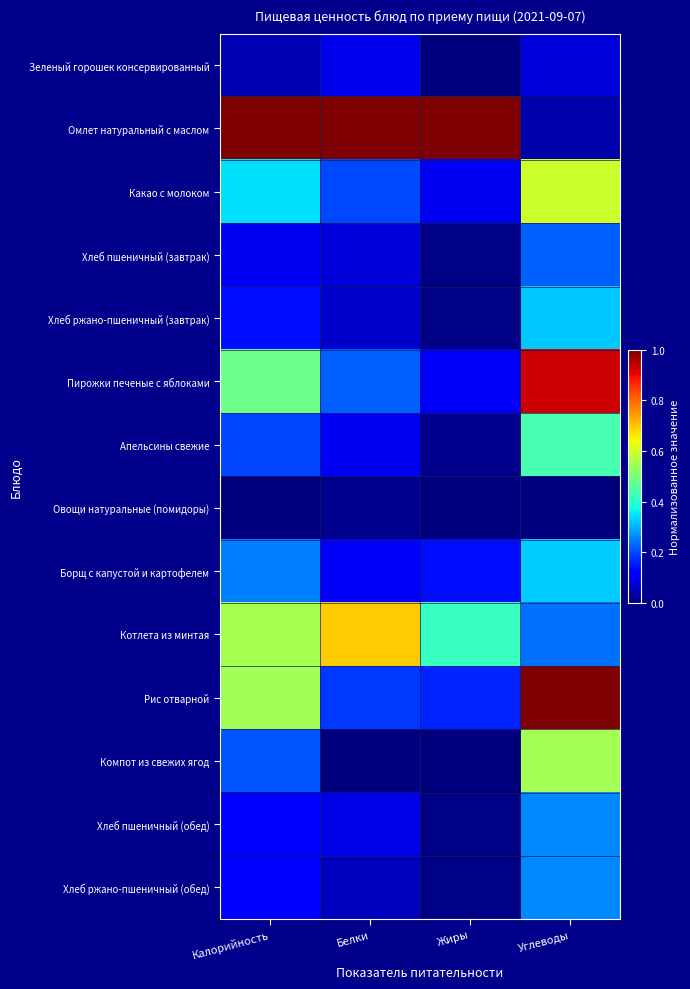

How many categories are shown in the chart?

4